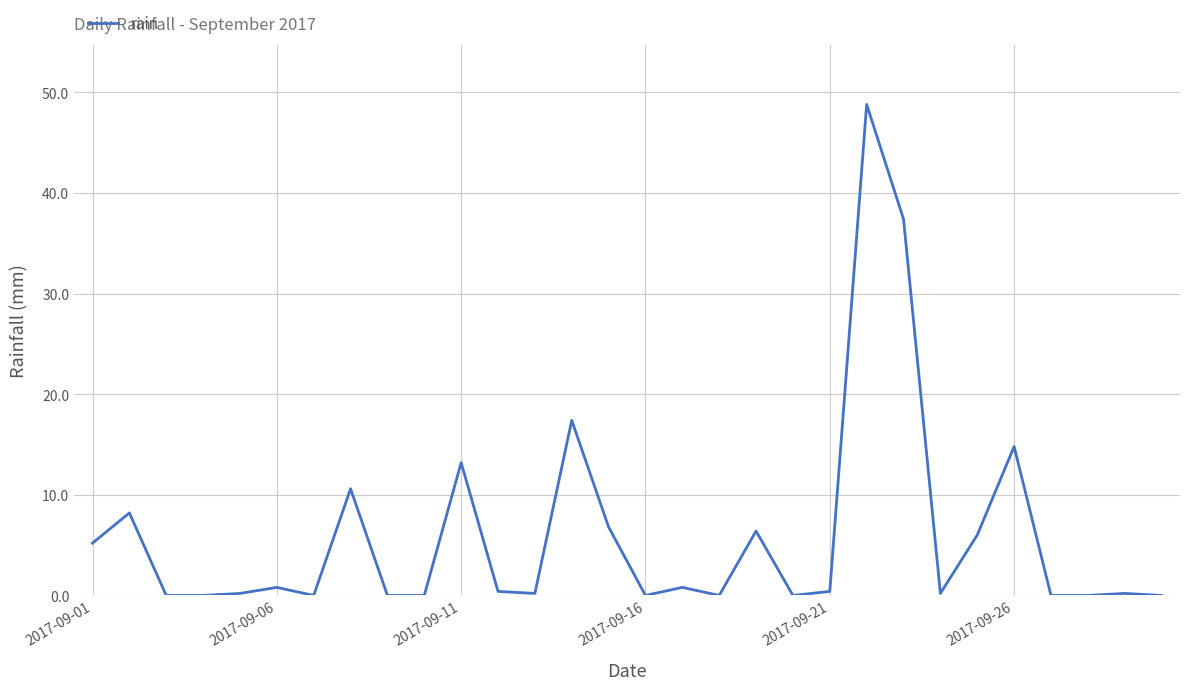

What is the difference between the maximum and minimum values?

48.8